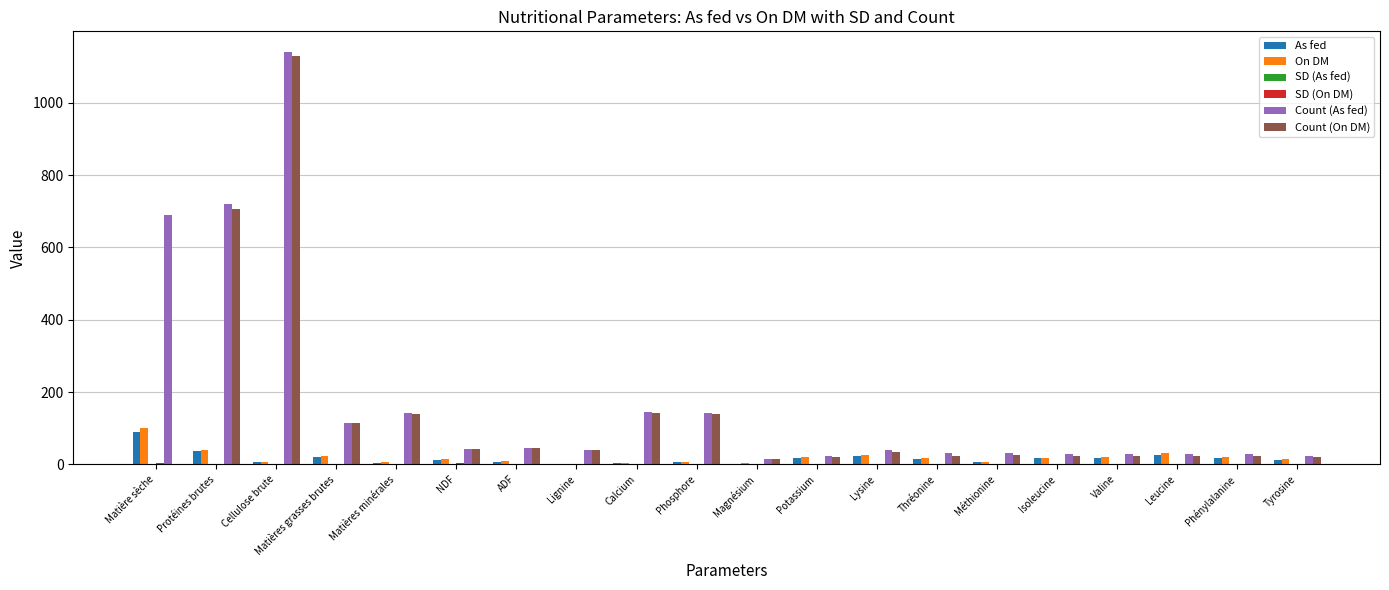

What is the difference between the On DM values at Lysine and Matières grasses brutes?

2.8